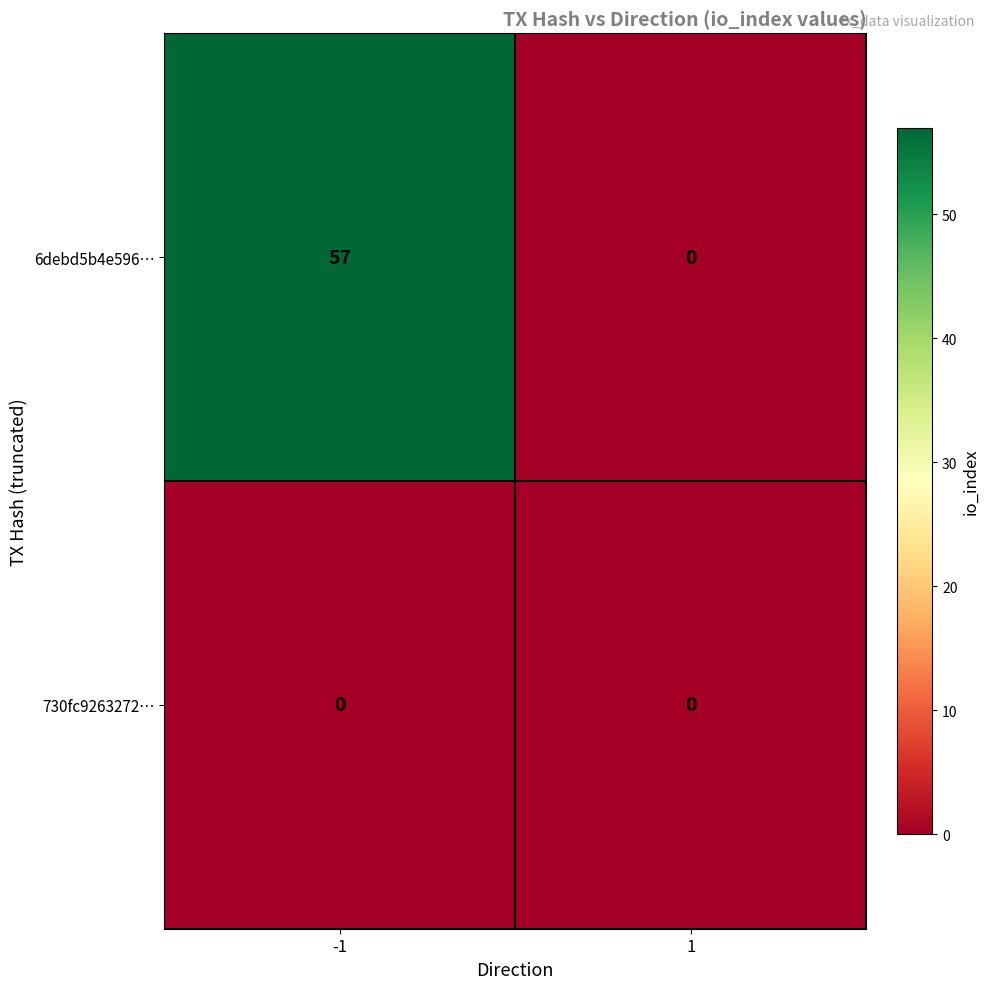

Which series has the largest total across all categories?

6debd5b4e596…